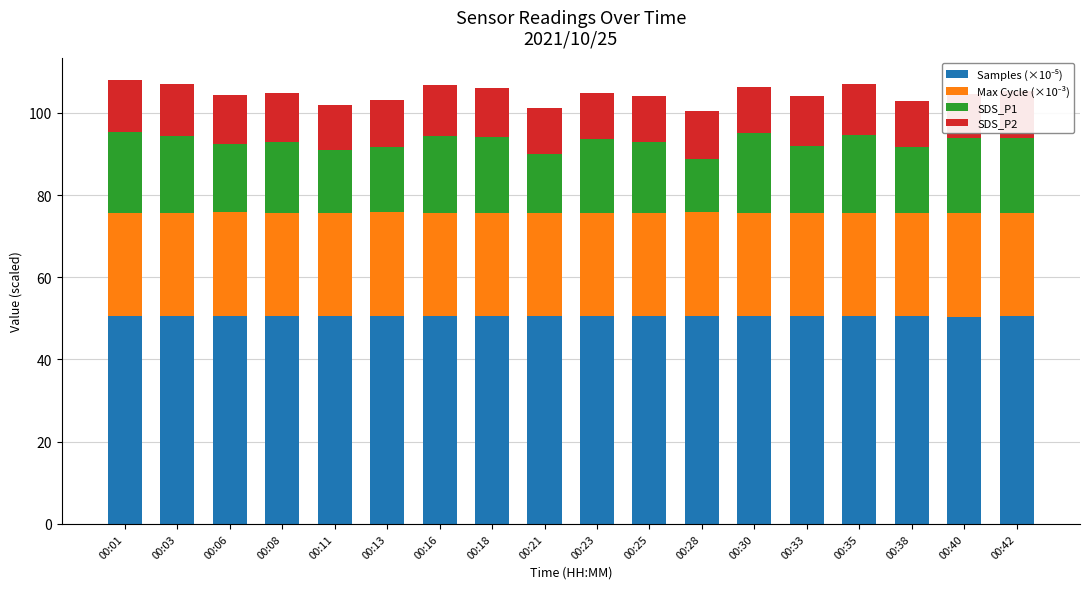

Where is SDS_P2 nearest to the value 11?

00:21